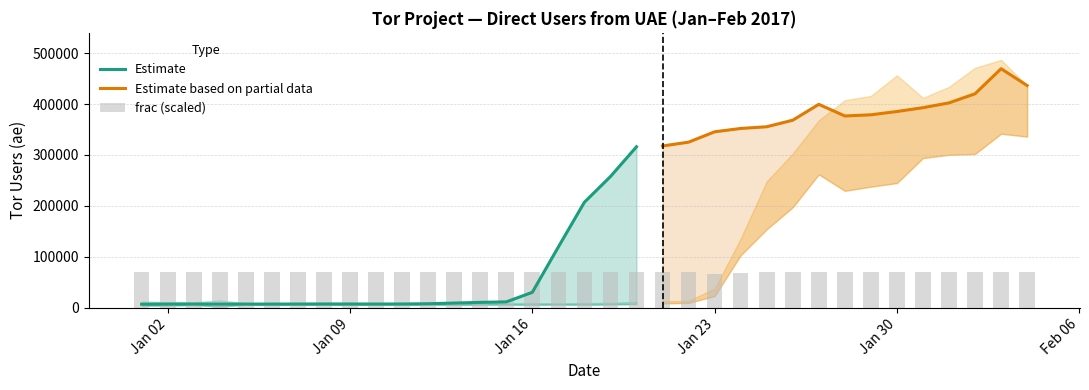

What is the approximate value of lower at 22?

22864